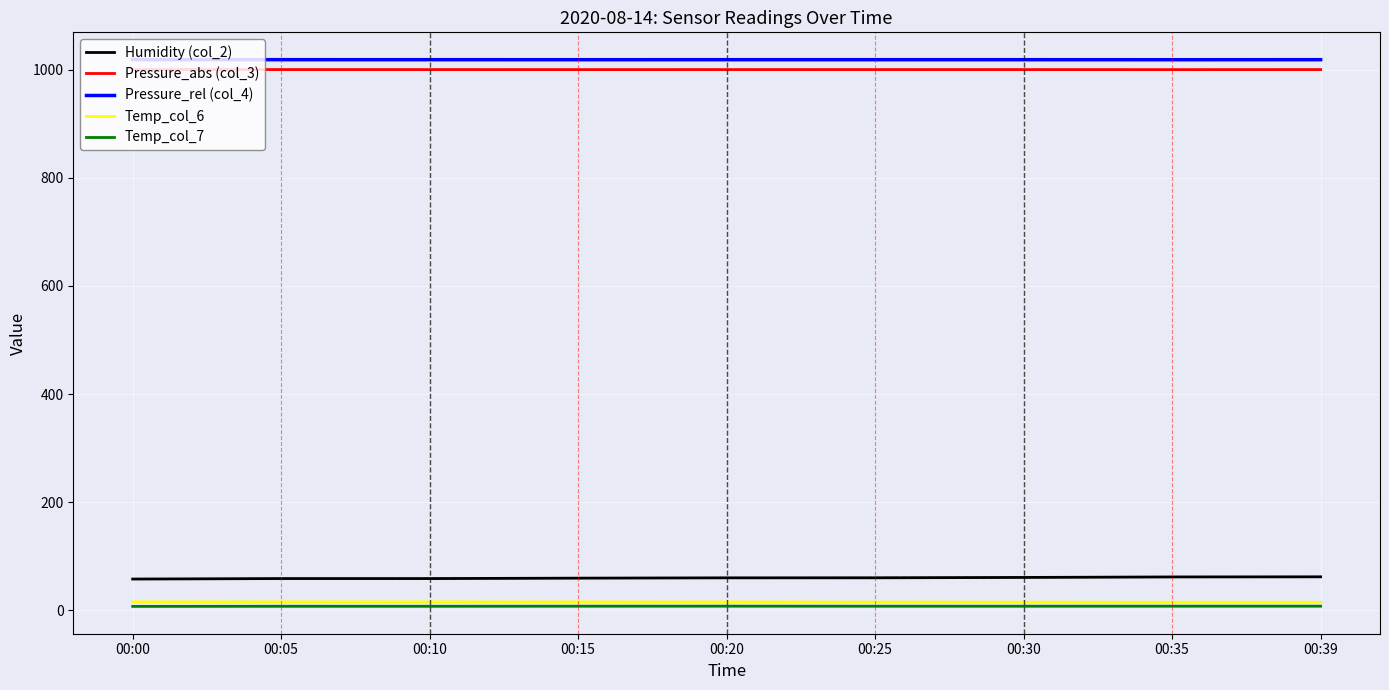

At how many categories does at least one series exceed 316?

9